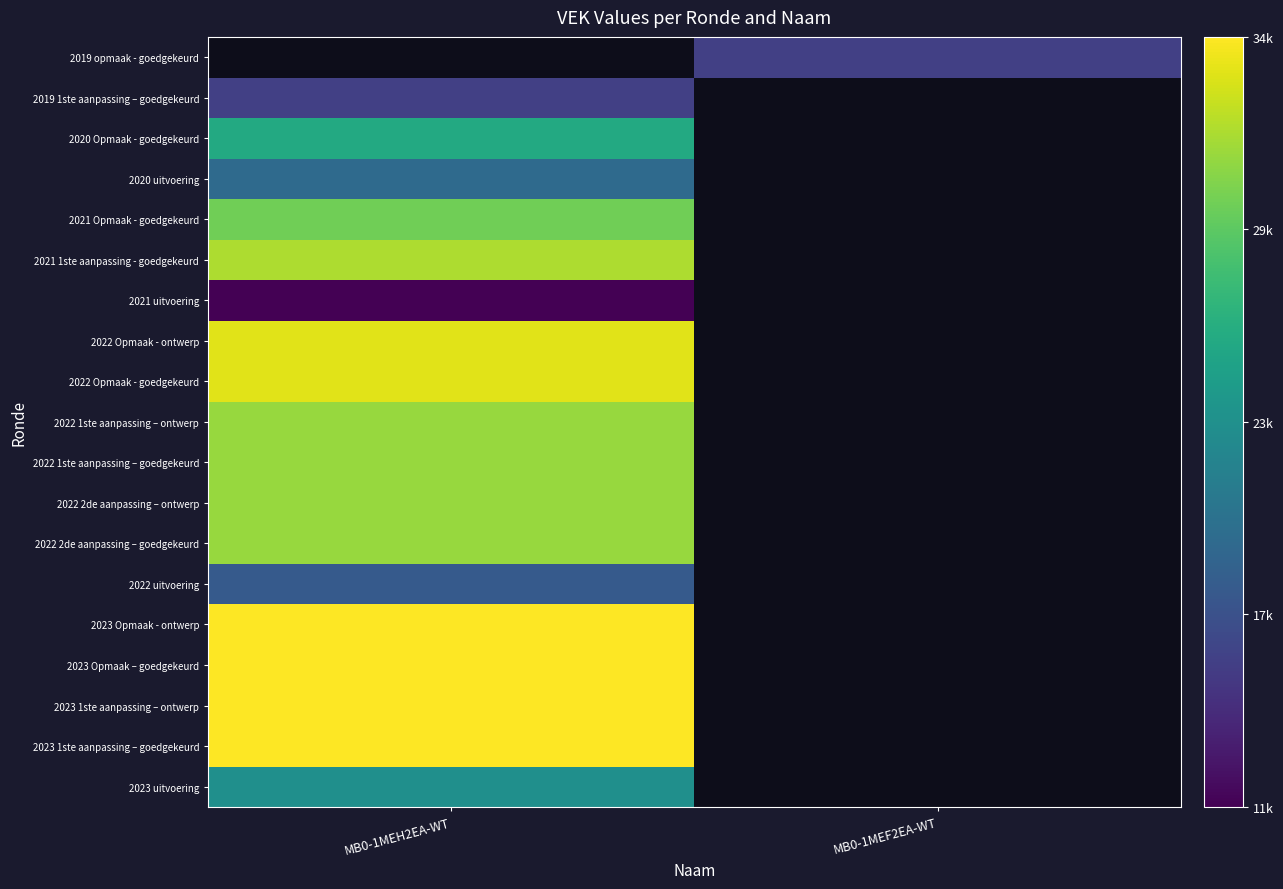

Is the value of 2022 uitvoering at MB0-1MEF2EA-WT greater than the value of 2020 uitvoering at MB0-1MEF2EA-WT?

No